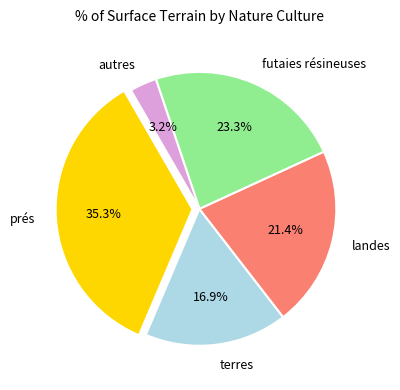

Is there any slice that represents more than half of the pie?

No